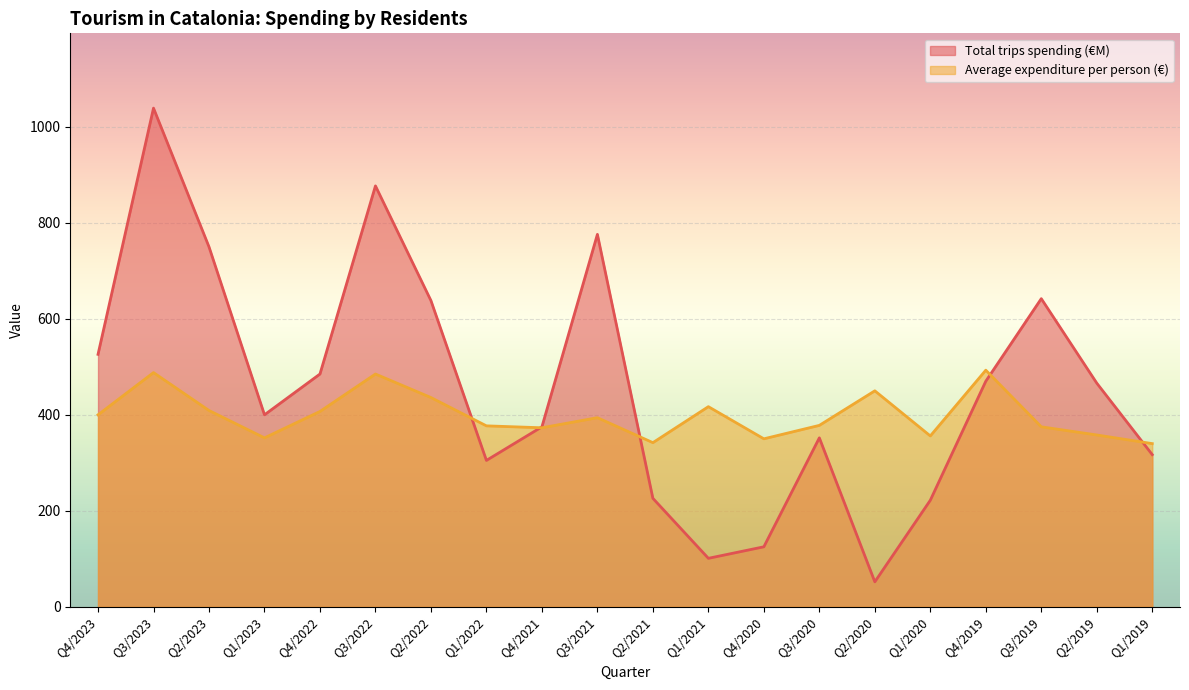

At which label does Total trips spending (€M) reach its minimum?

Q2/2020